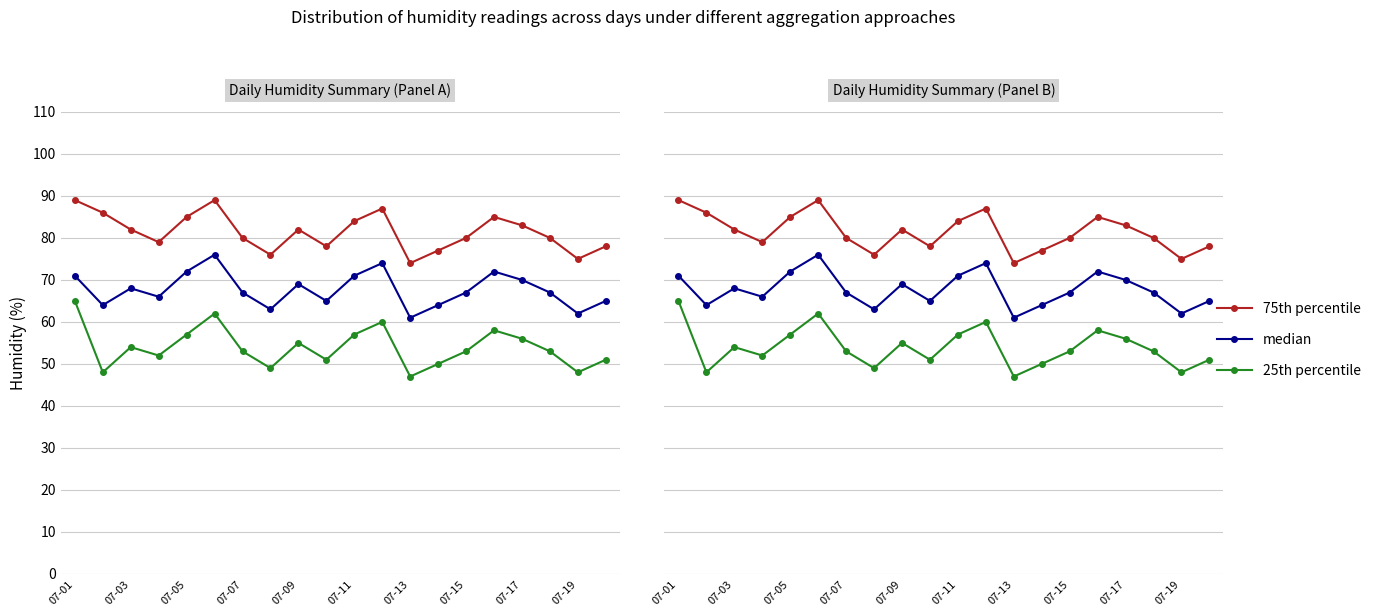

What is the highest value of the median series?

76